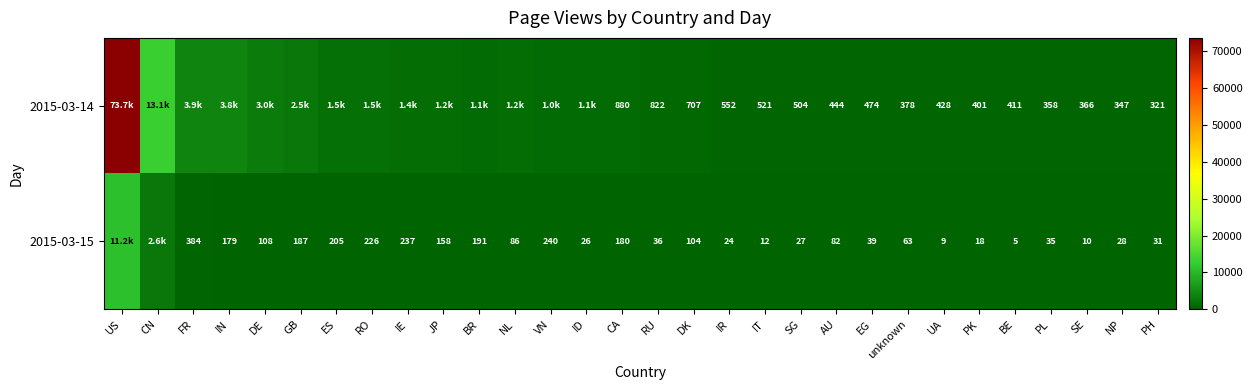

Between UA and SE, which is larger?

UA